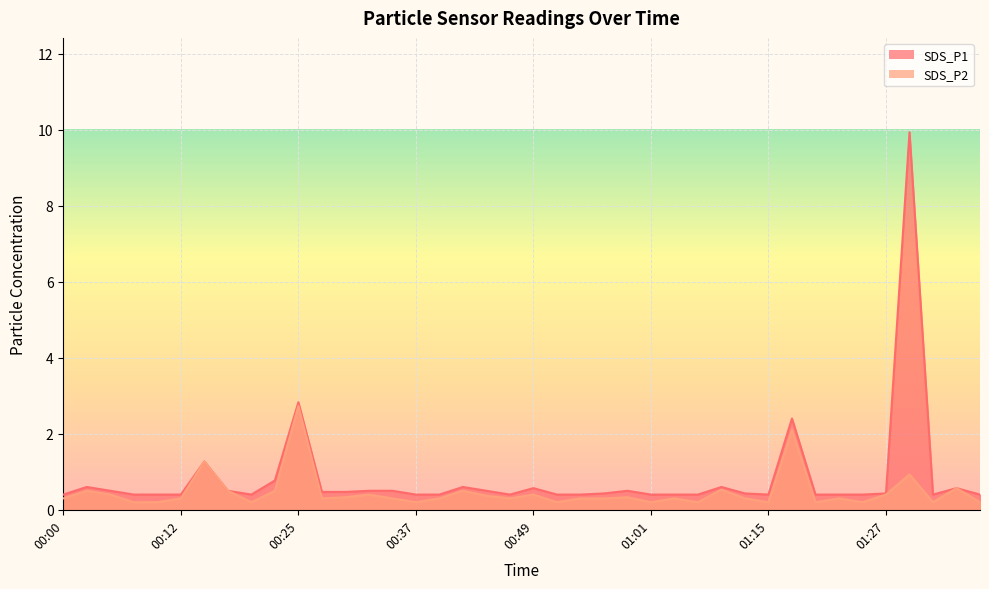

The SDS_P1 series shows 0.3 at 00:56. True or false?

False